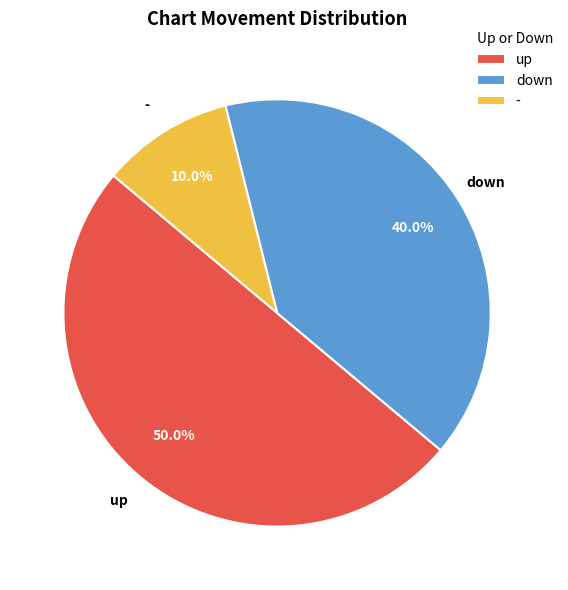

To the nearest percent, what is the difference between the largest and smallest slice percentages?

40%